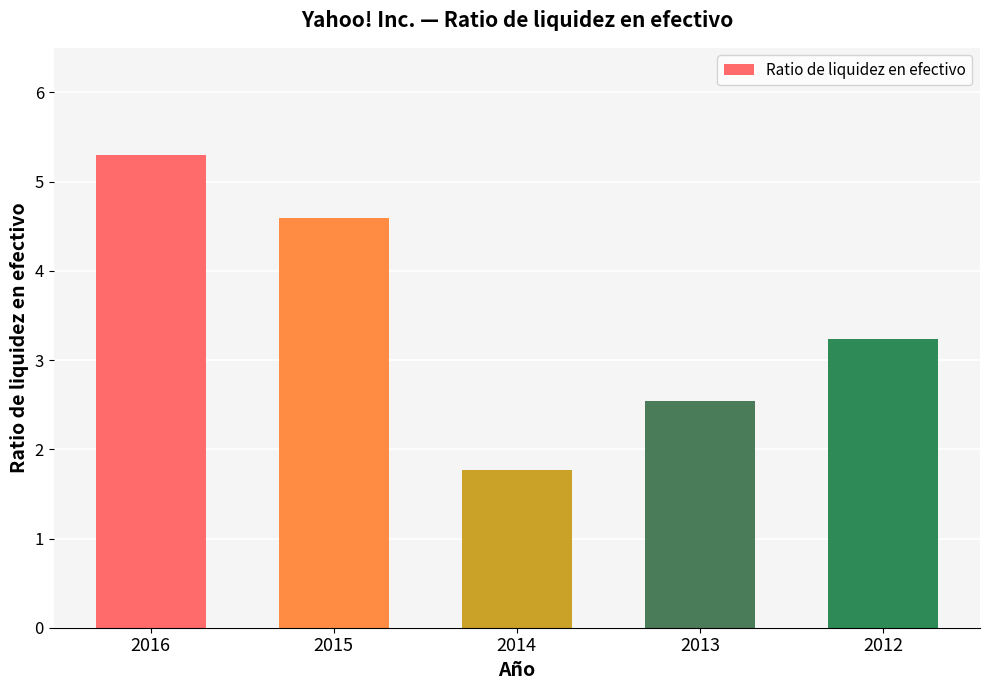

True or false: the data shows 6.5 at 2015.

False